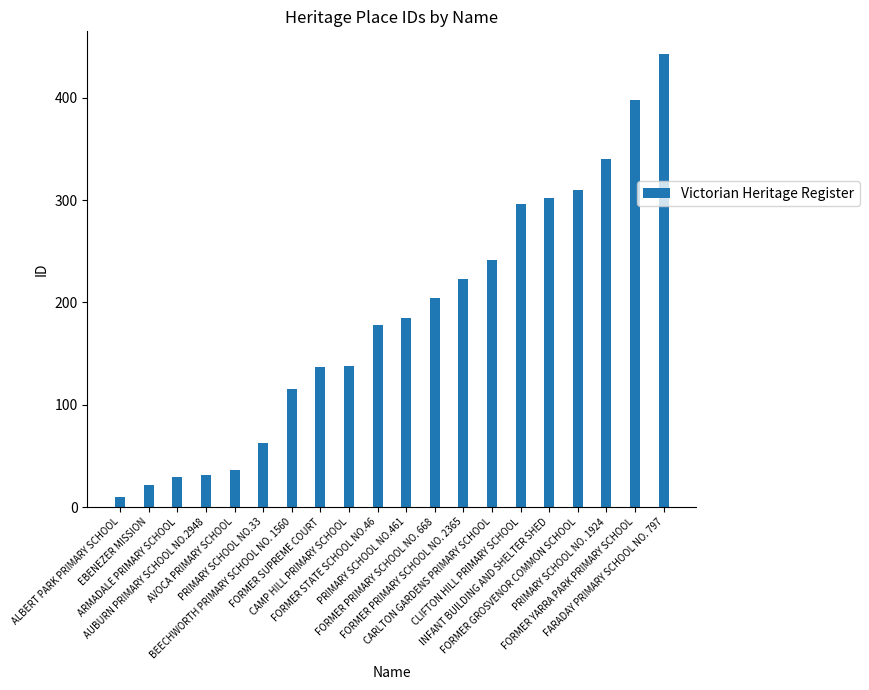

True or false: the data shows 29 at ARMADALE PRIMARY SCHOOL.

True